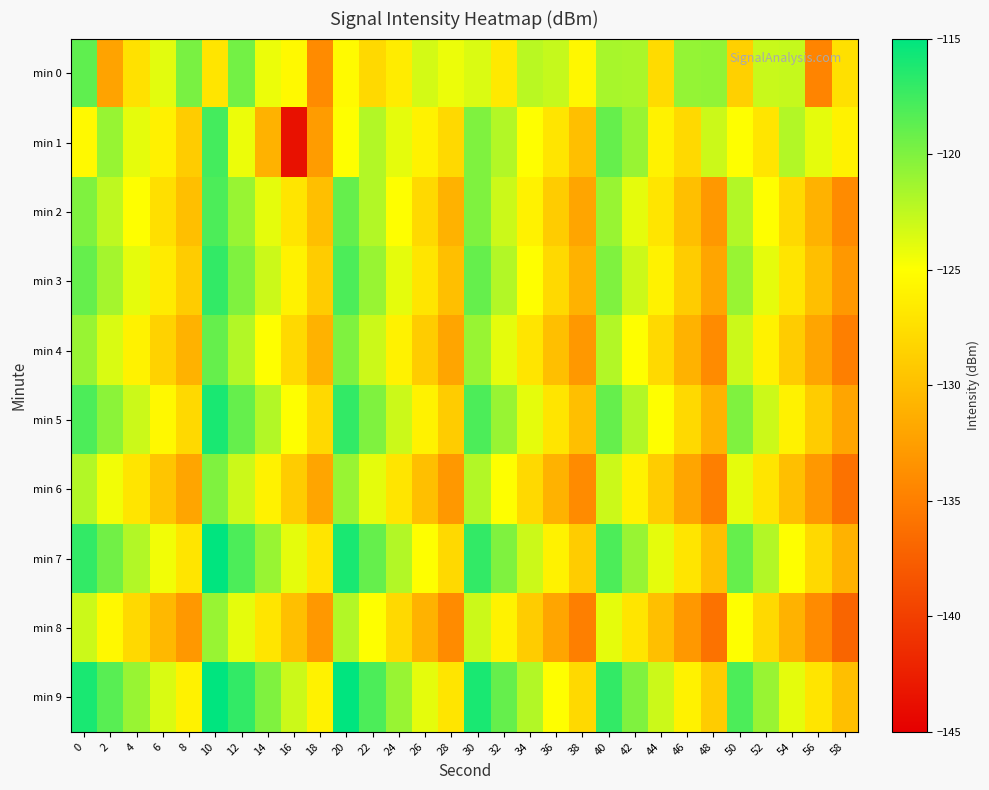

At how many categories does at least one series exceed -133?

30